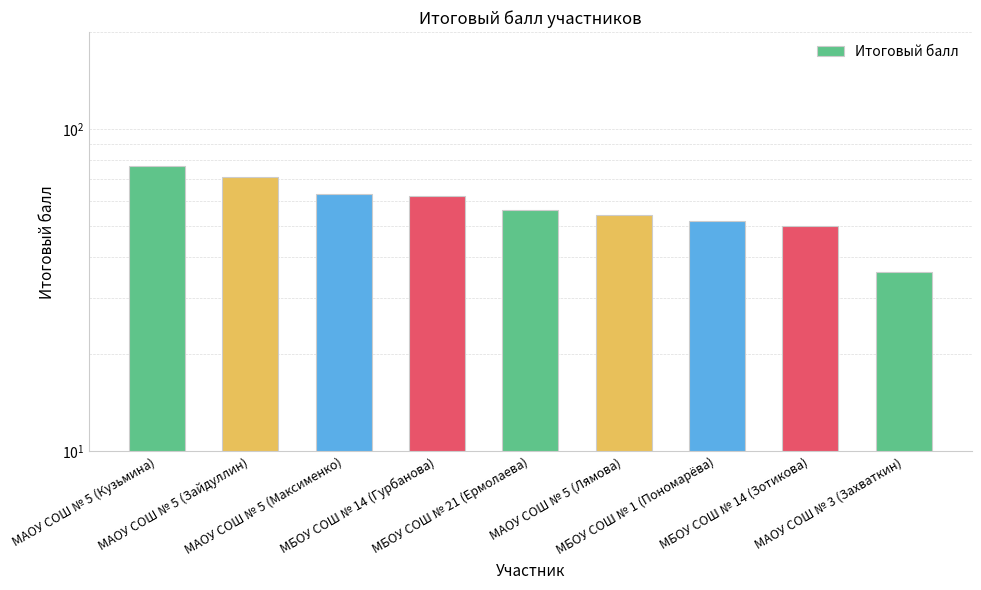

At which category does the chart reach its minimum across all series?

МАОУ СОШ № 3 (Захваткин)